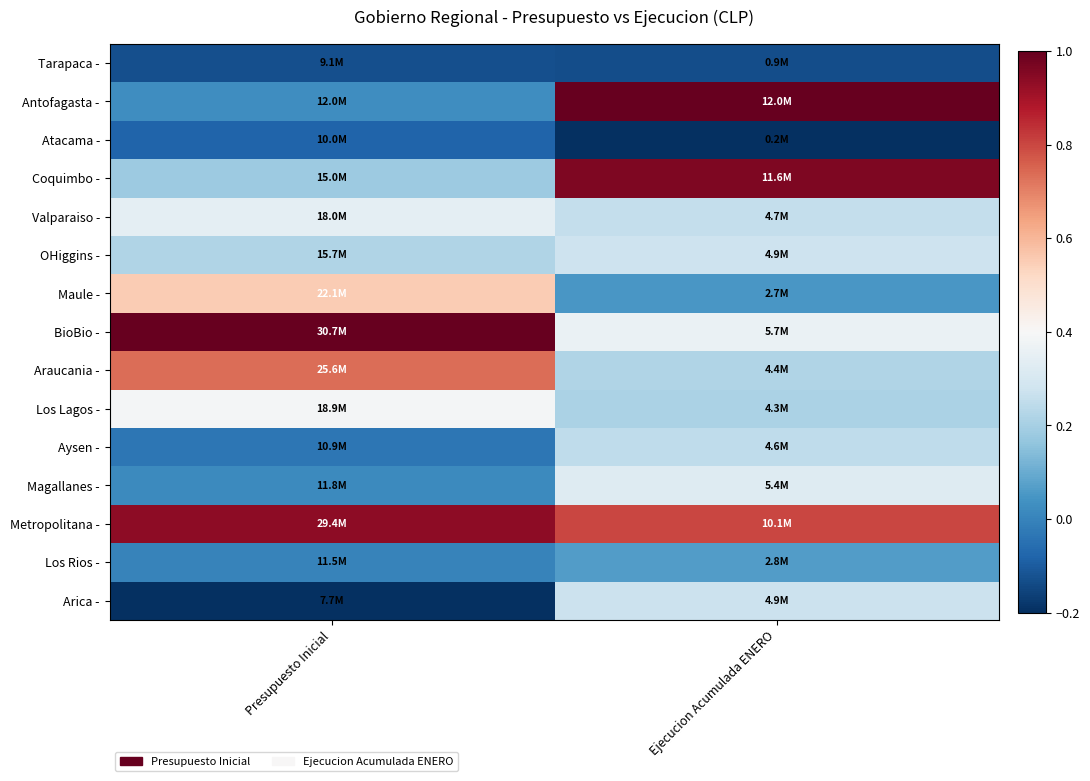

At Presupuesto Inicial, list the series in order from smallest to largest.

Arica -, Tarapaca -, Atacama -, Aysen -, Los Rios -, Magallanes -, Antofagasta -, Coquimbo -, OHiggins -, Valparaiso -, Los Lagos -, Maule -, Araucania -, Metropolitana -, BioBio -